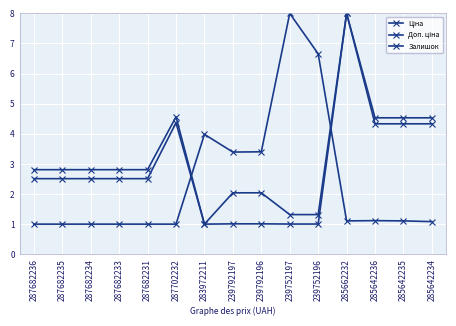

Rank the categories by Ціна value from lowest to highest.

283972211, 239752197, 239752196, 239792197, 239792196, 287682236, 287682235, 287682234, 287682233, 287682231, 285642236, 285642235, 285642234, 287702232, 285662232